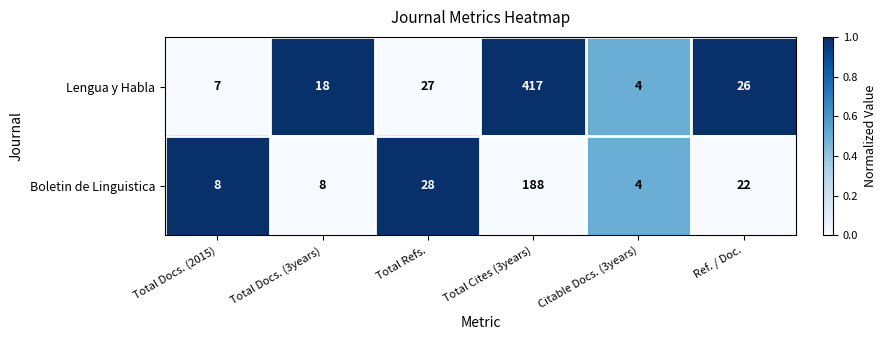

How many distinct data groups are displayed?

2